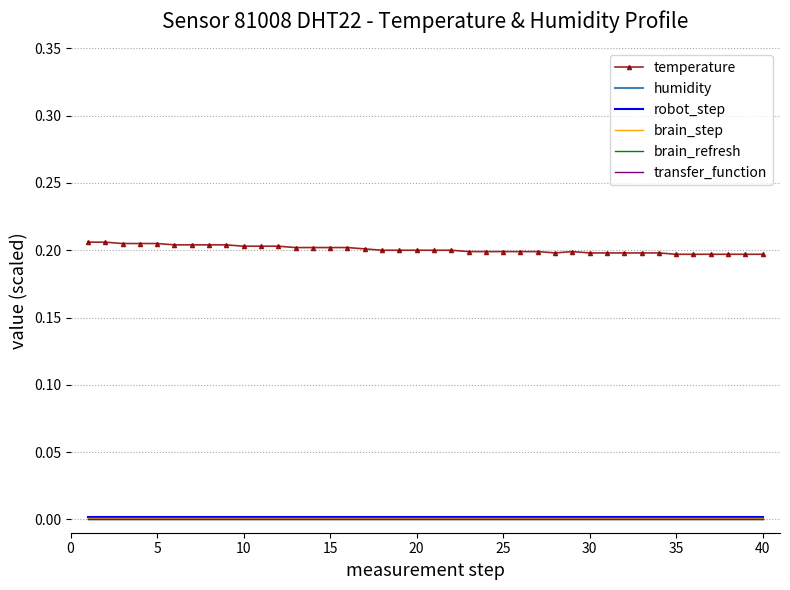

True or false: brain_refresh and transfer_function cross at least once.

False